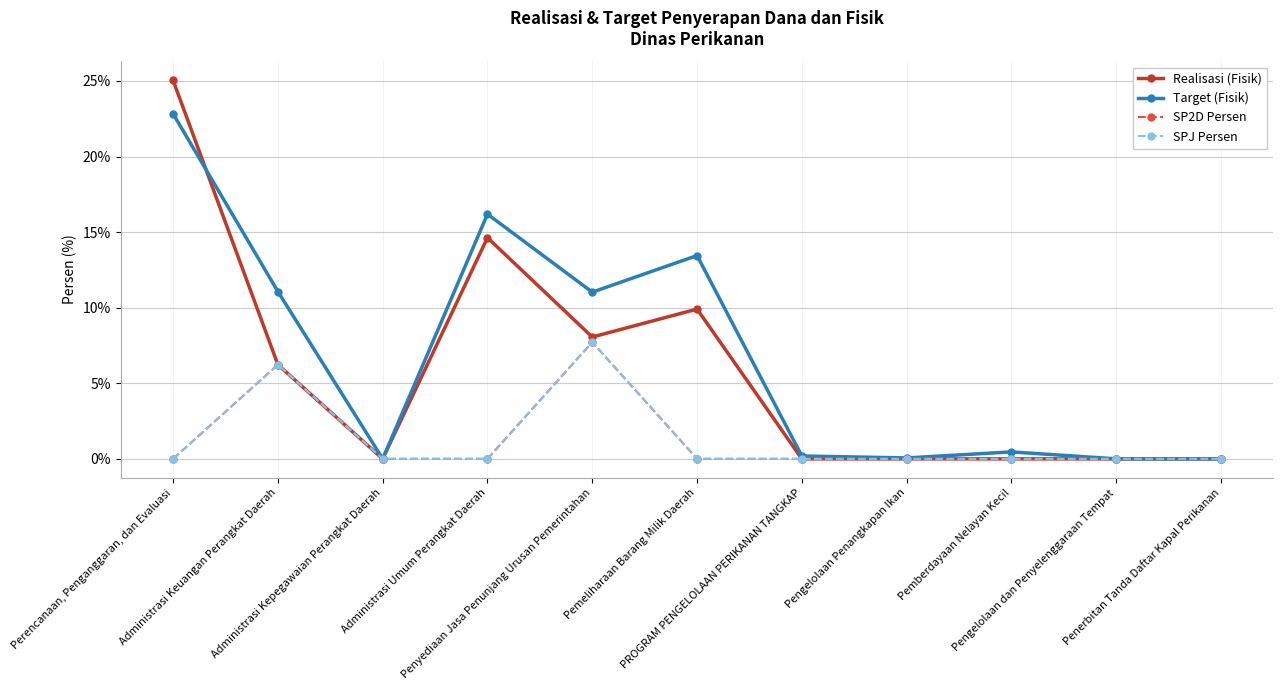

Is this an area chart (filled region under the line)?

No